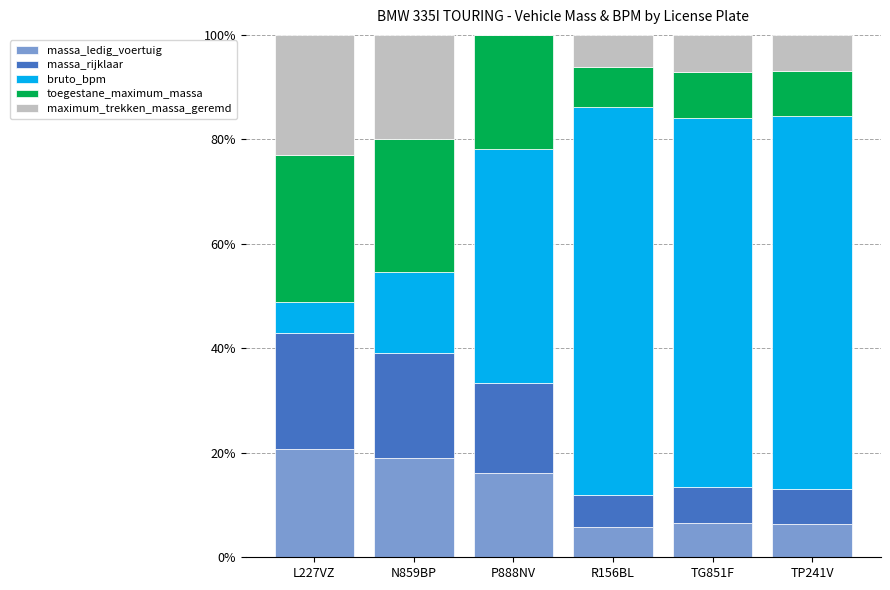

The massa_ledig_voertuig series shows 6.6 at TG851F. True or false?

True